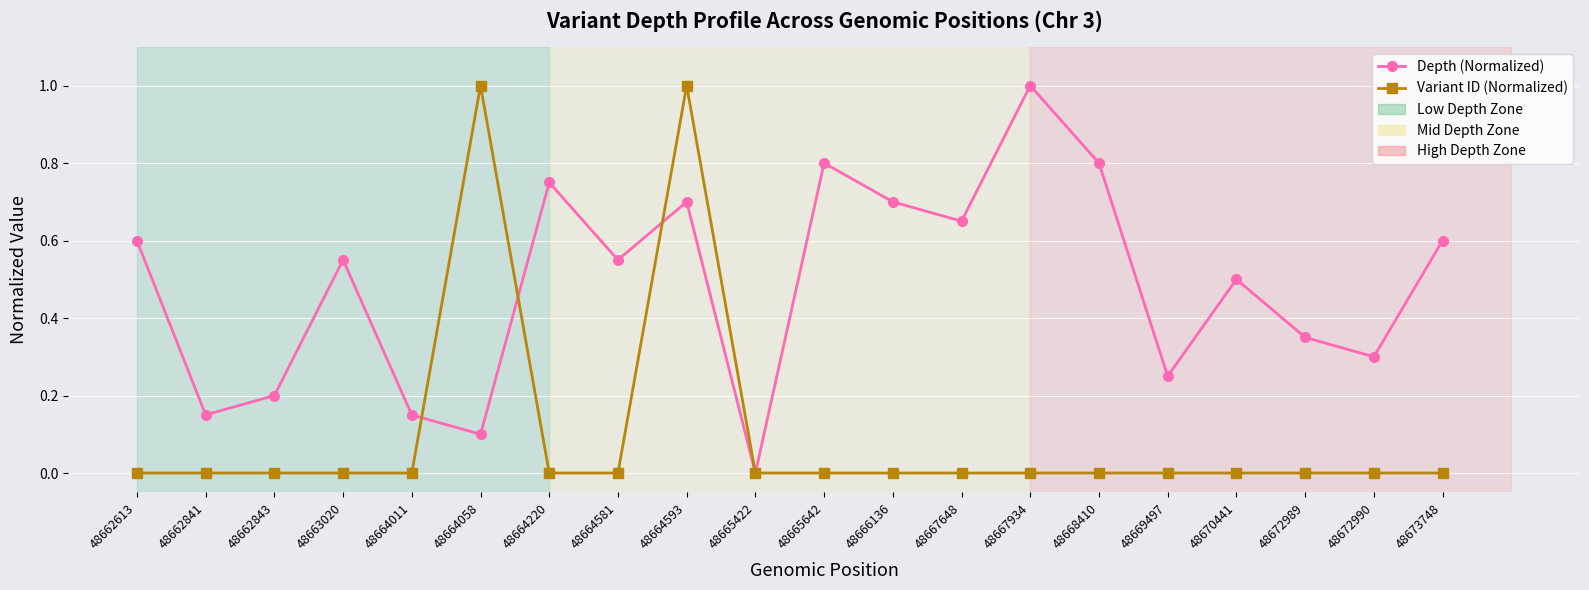

True or false: Variant ID (Normalized) and Depth (Normalized) intersect in this chart.

True